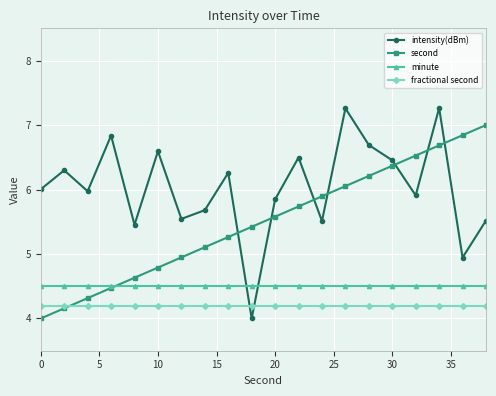

List the series in order of their overall mean, highest first.

intensity(dBm), second, minute, fractional second